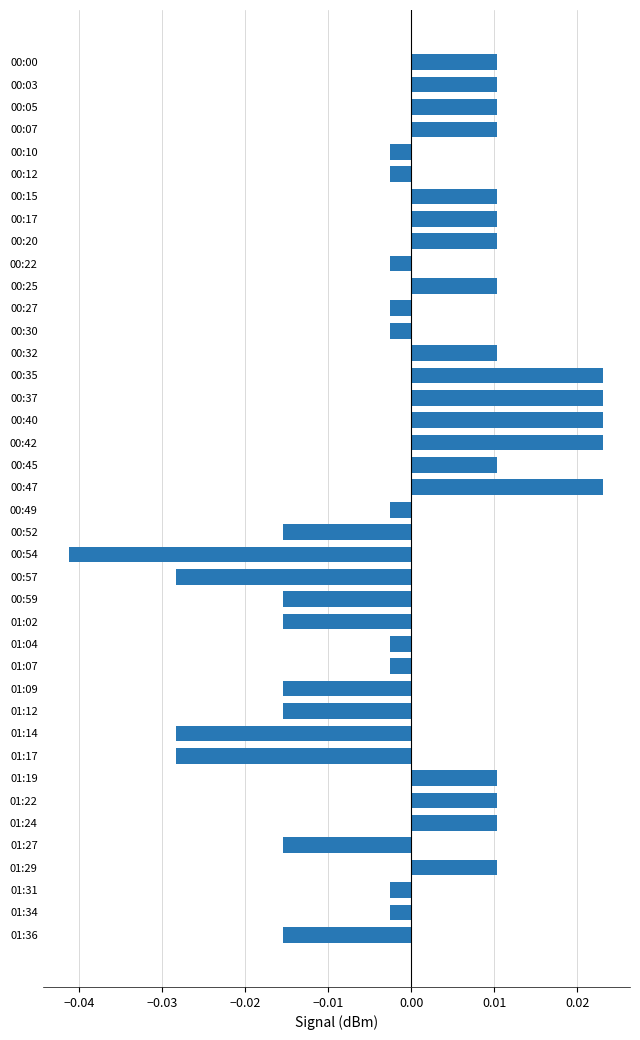

Which has a higher value, 01:14 or 01:34?

01:34